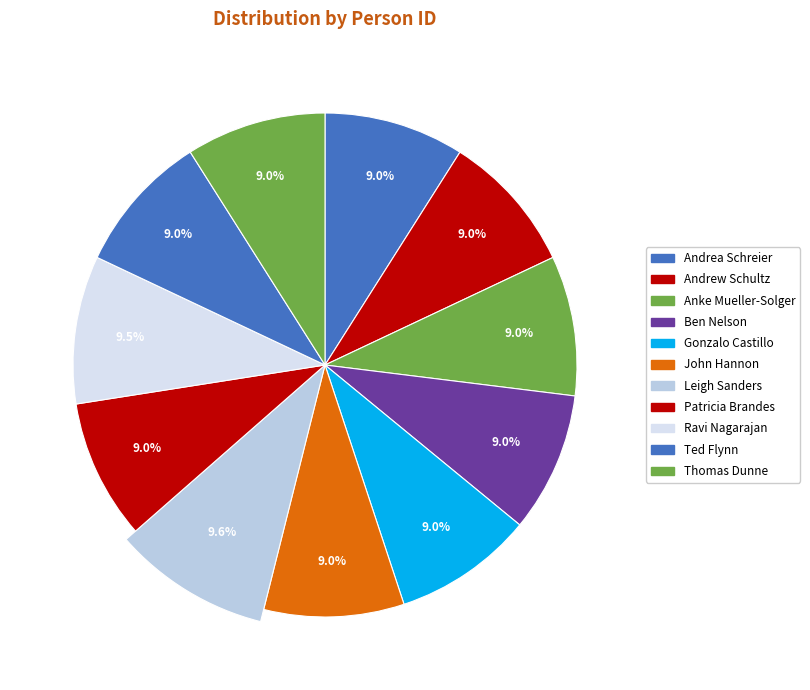

Which category has the biggest portion of the pie?

Leigh Sanders